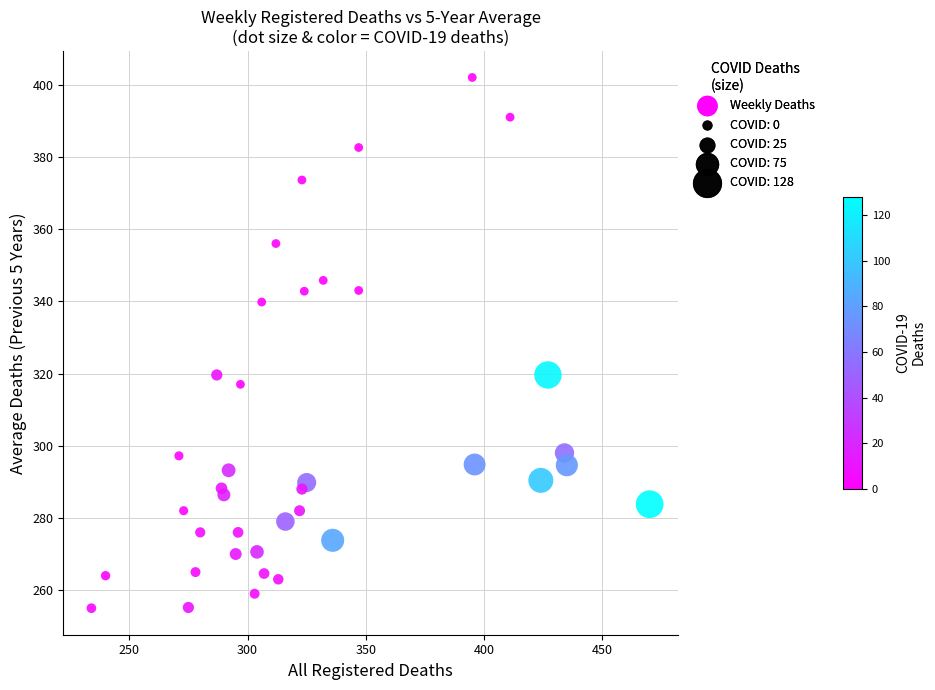

What is the range of X values (max minus min)?

236.0